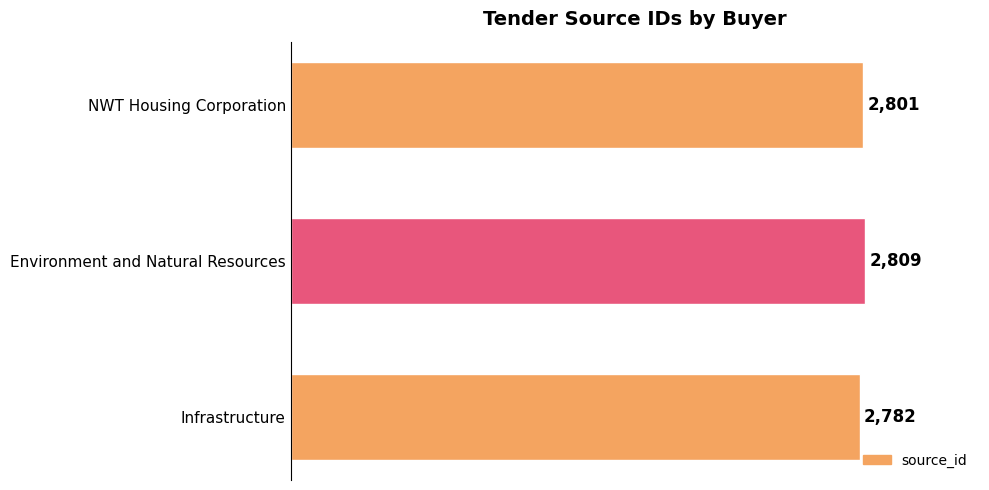

At which category does the chart reach its peak across all series?

Environment and Natural Resources